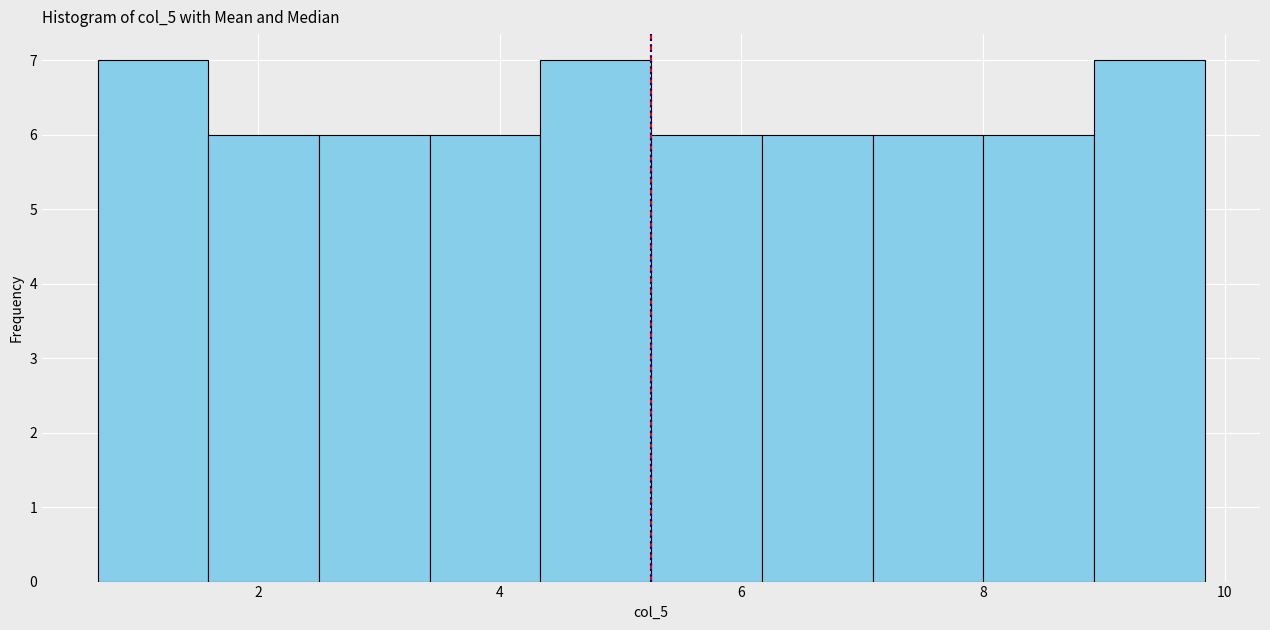

Reading left to right, list every bar in this chart as the range it spans on the x-axis followed by its height. Neither the bar edges nor the heights are printed on the chart, so give them approximately, as read against the axes.

0.6 to 1.6: 7
1.6 to 2.6: 6
2.6 to 3.4: 6
3.4 to 4.4: 6
4.4 to 5.2: 7
5.2 to 6.2: 6
6.2 to 7.0: 6
7.0 to 8.0: 6
8.0 to 9.0: 6
9.0 to 9.8: 7